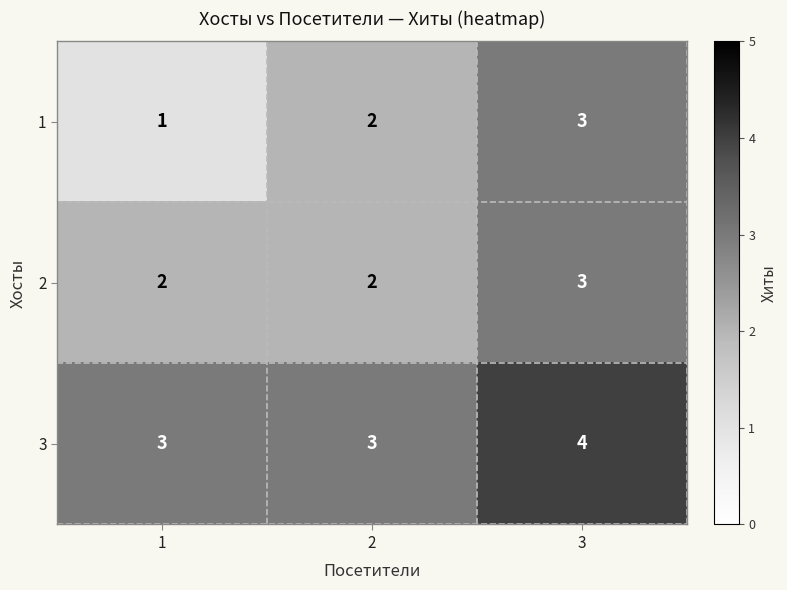

List the series in order of their overall mean, lowest first.

1, 2, 3